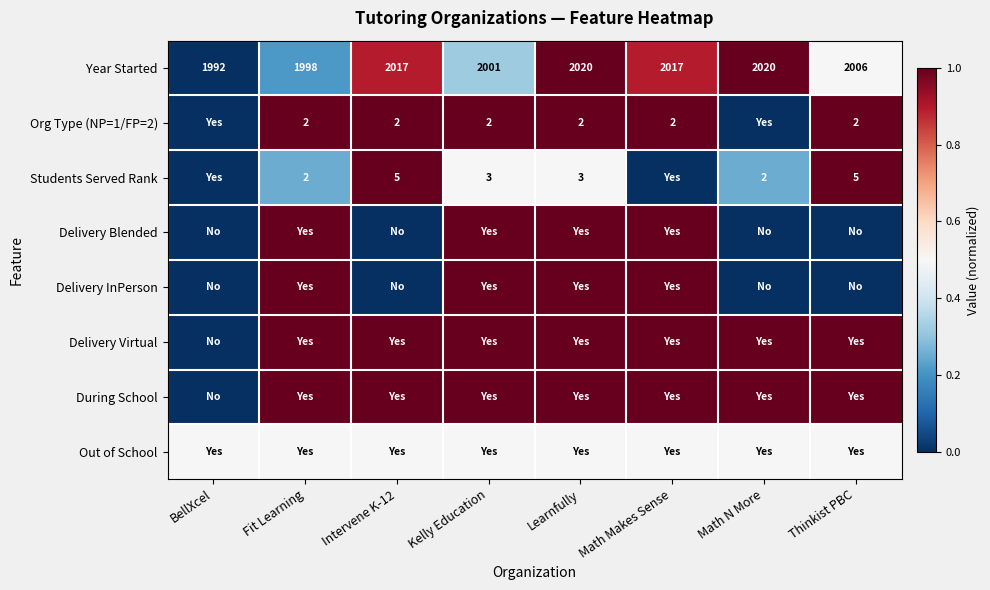

At how many categories does at least one series exceed 0?

8